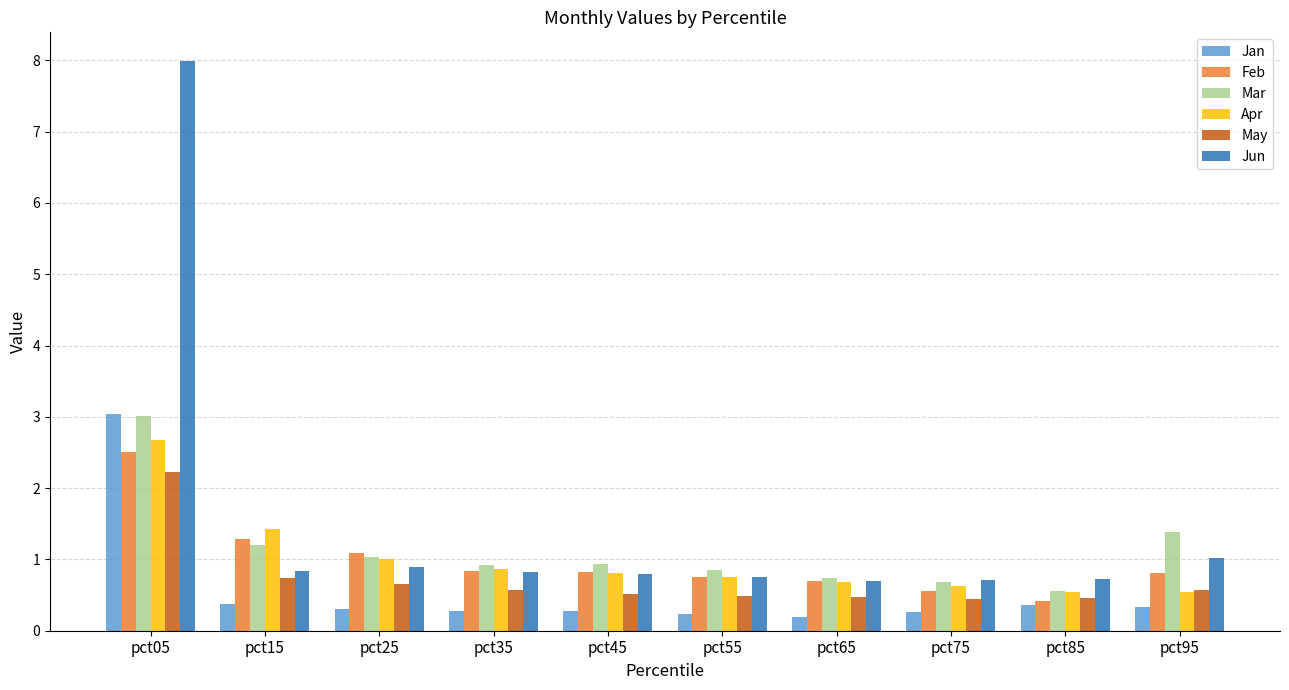

What is the difference between the maximum and second lowest values in the Jan series?

2.8